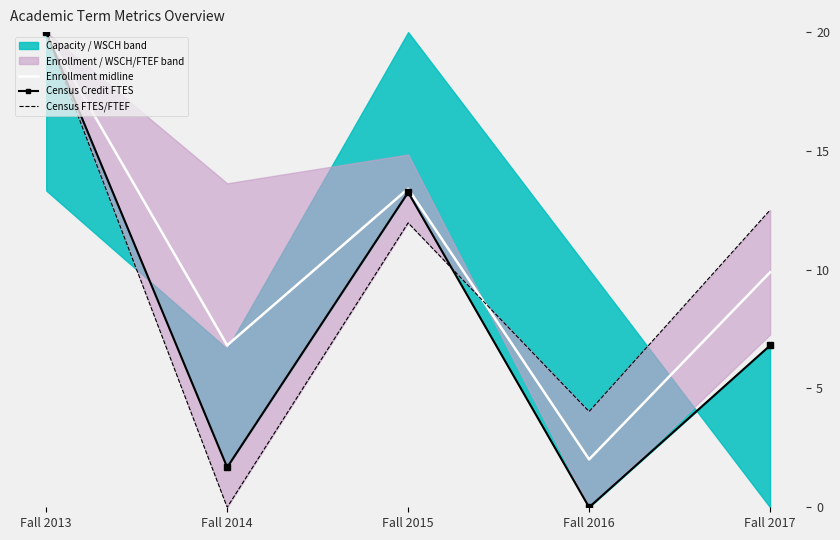

Which series has the largest total across all categories?

Enrollment midline